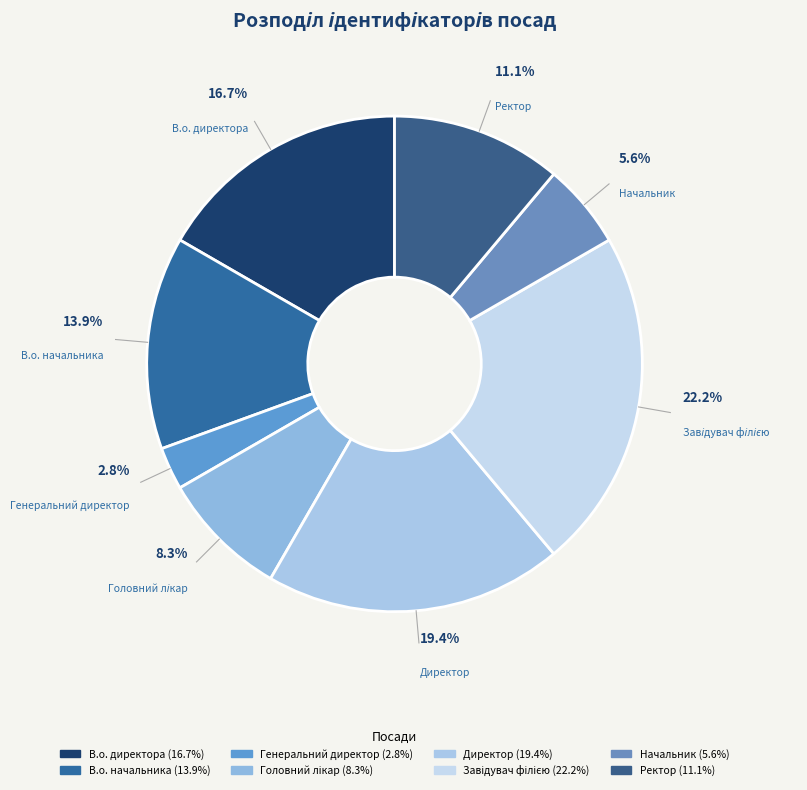

To the nearest percent, what is the difference between the Ректор and Директор slice percentages?

8%